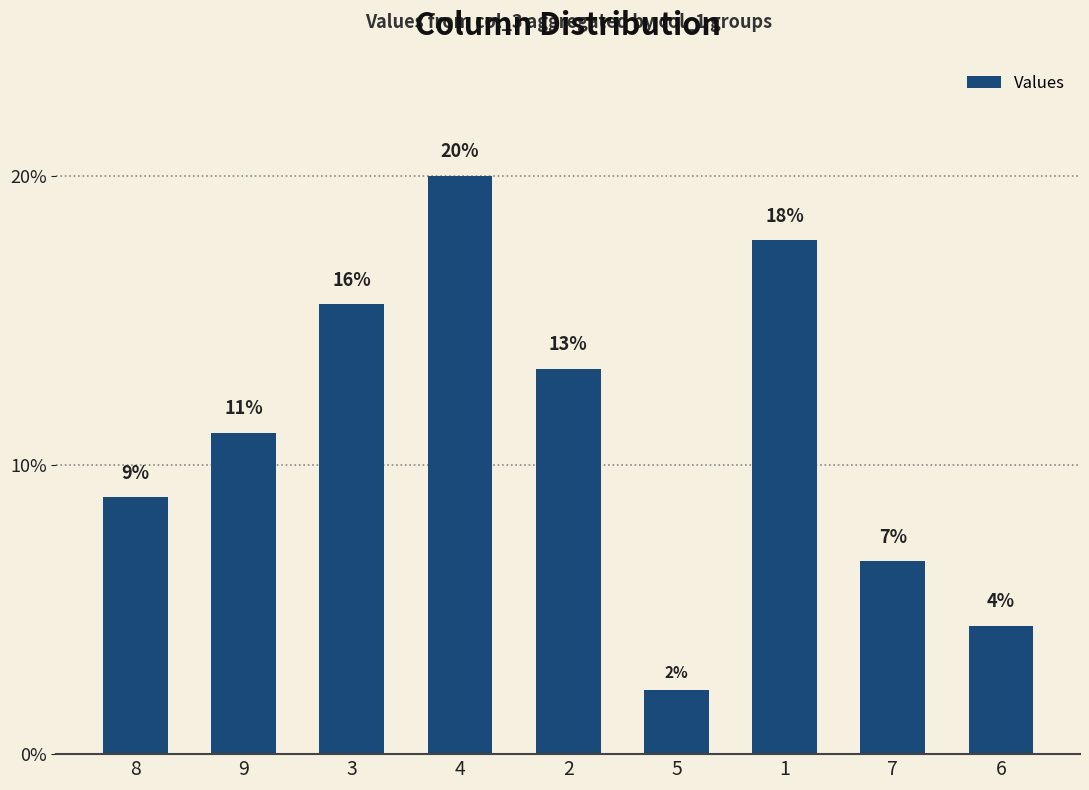

Reading left to right, list all the values displayed in this chart.

8=8.9	9=11.1	3=15.6	4=20.0	2=13.3	5=2.2	1=17.8	7=6.7	6=4.4